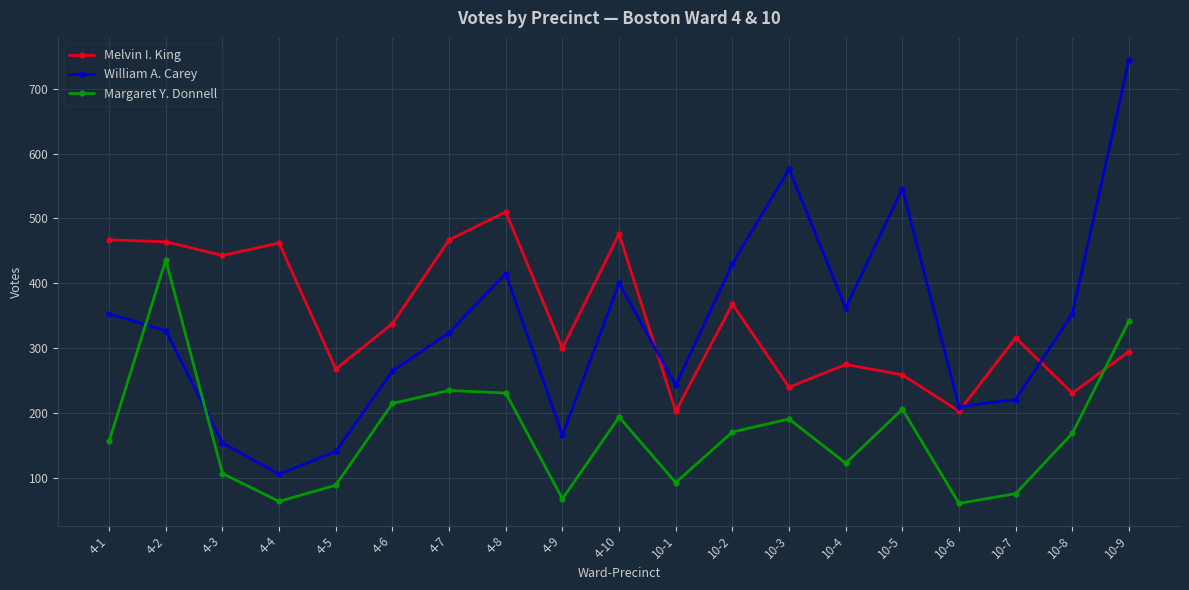

The Margaret Y. Donnell series shows 194 at 4-10. True or false?

True